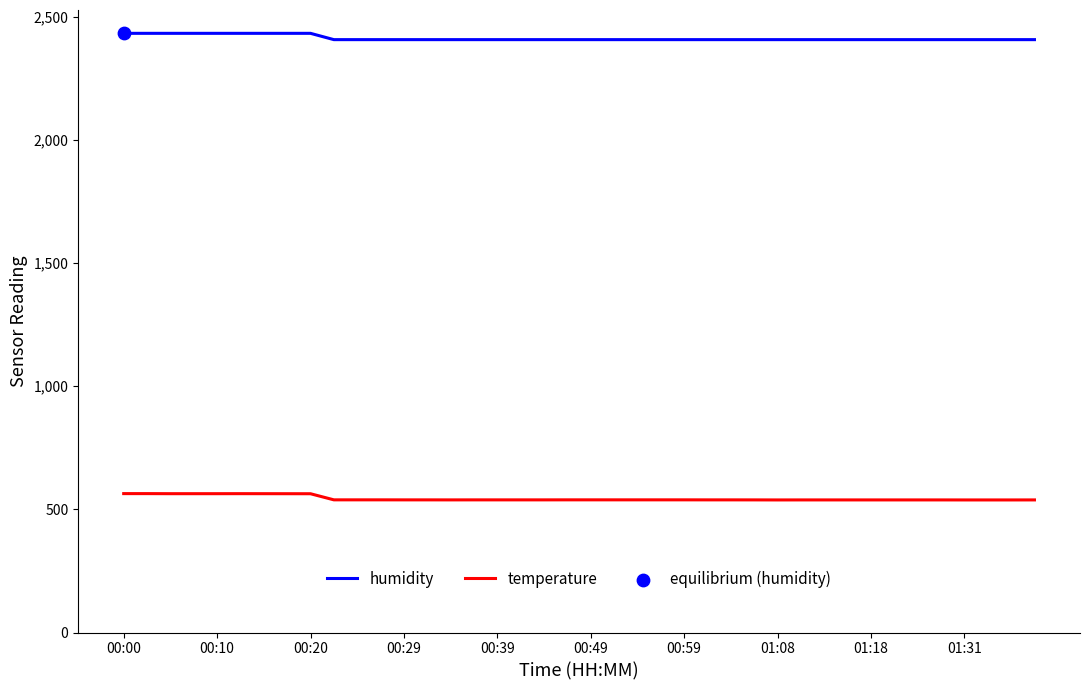

List the series in order of their peak value, highest first.

humidity, temperature